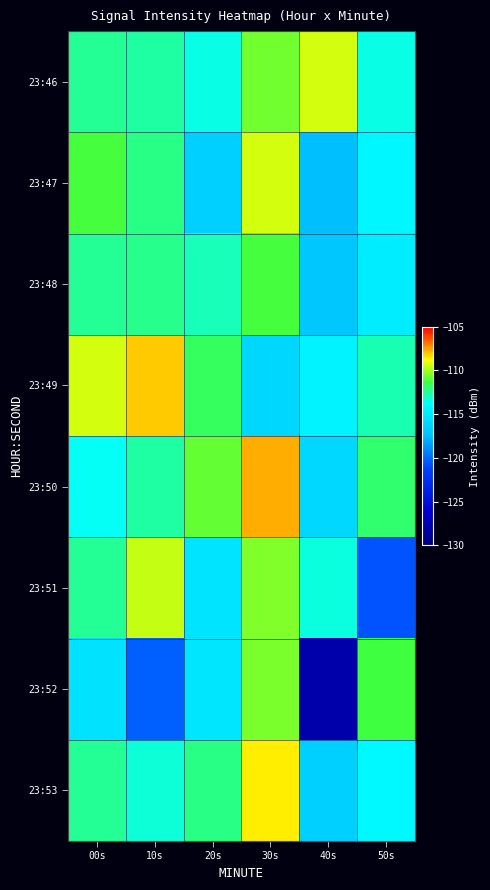

Between 00s and 40s, which series saw the biggest shift?

23:52